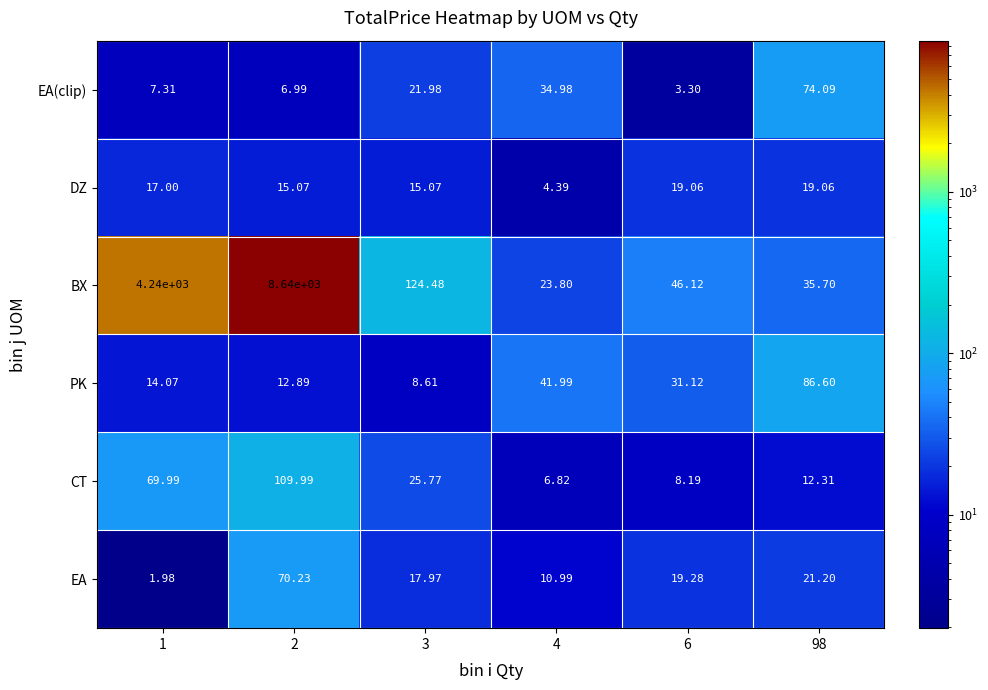

How many values in the CT series are below 25?

3